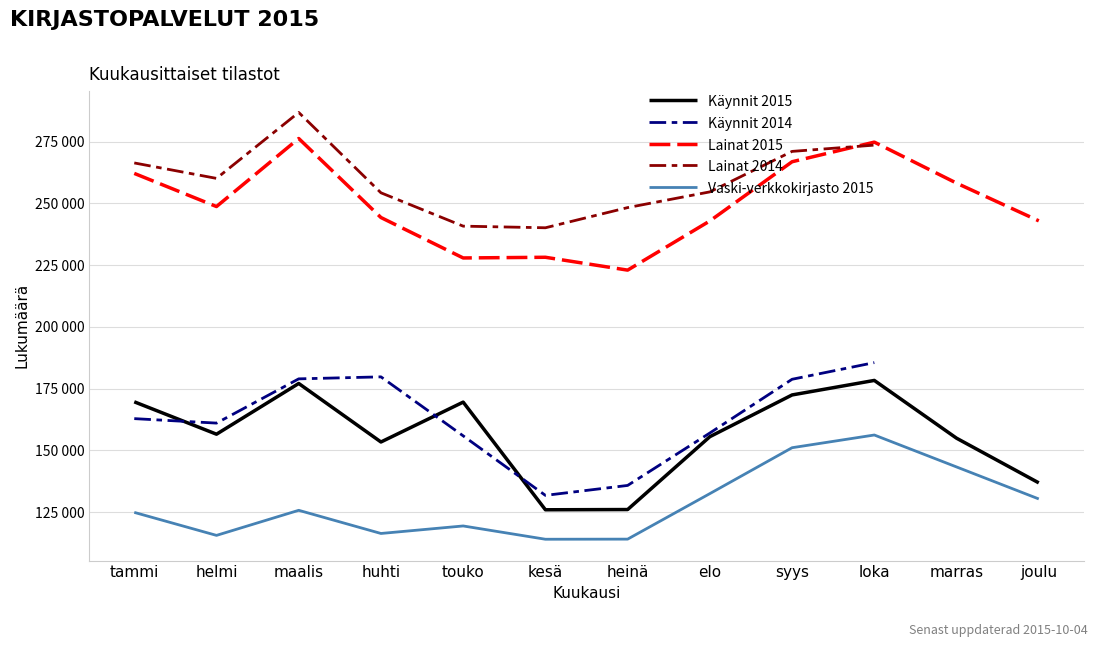

List the labels in order of Lainat 2015 value, smallest first.

heinä, touko, kesä, elo, joulu, huhti, helmi, marras, tammi, syys, loka, maalis